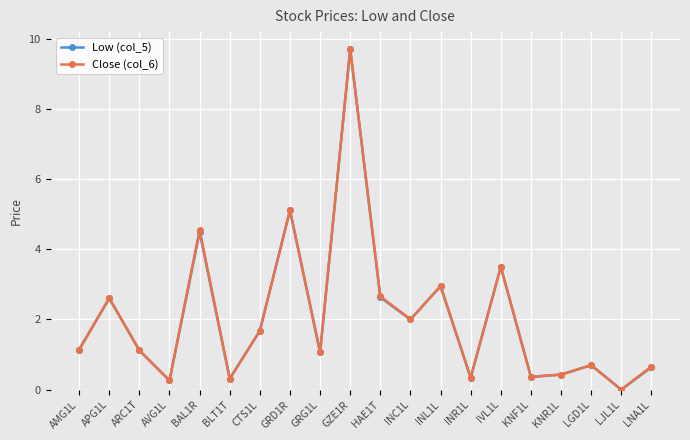

What is the total value across all series at BLT1T?

0.6